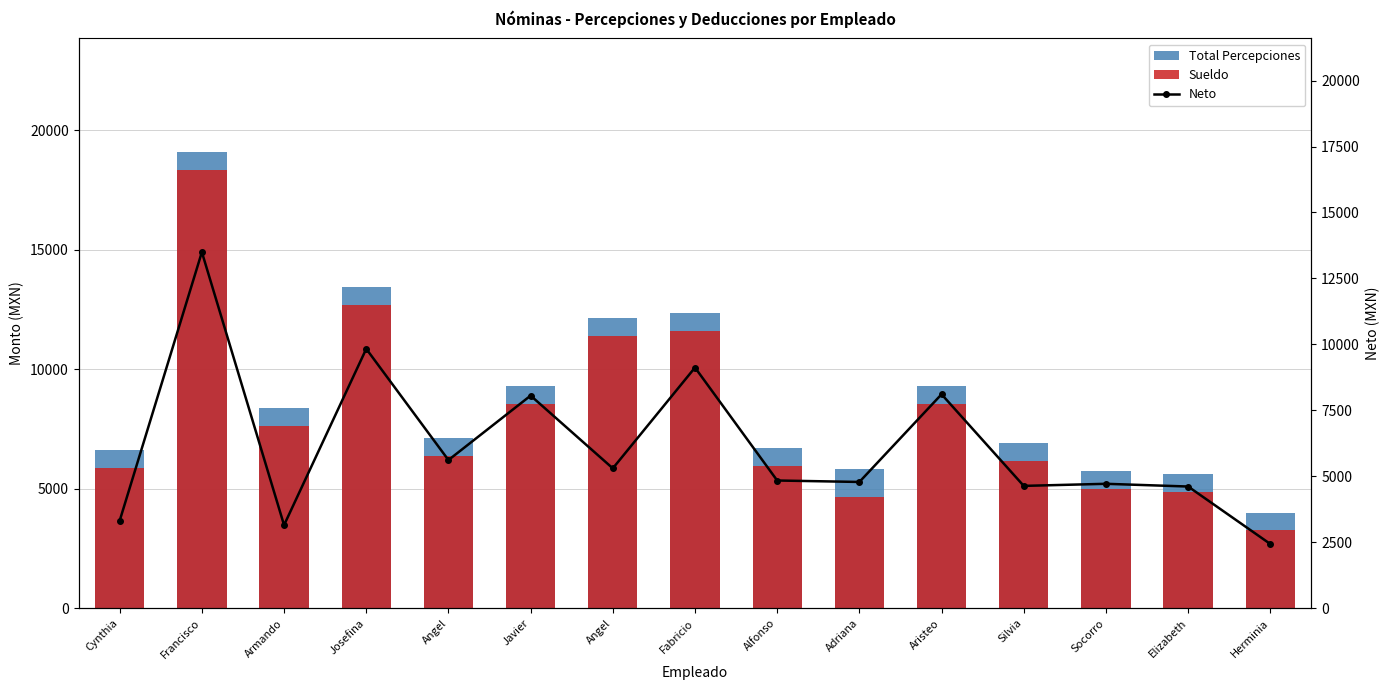

Rank the series at Alfonso from highest to lowest value.

Total Percepciones, Sueldo, Neto